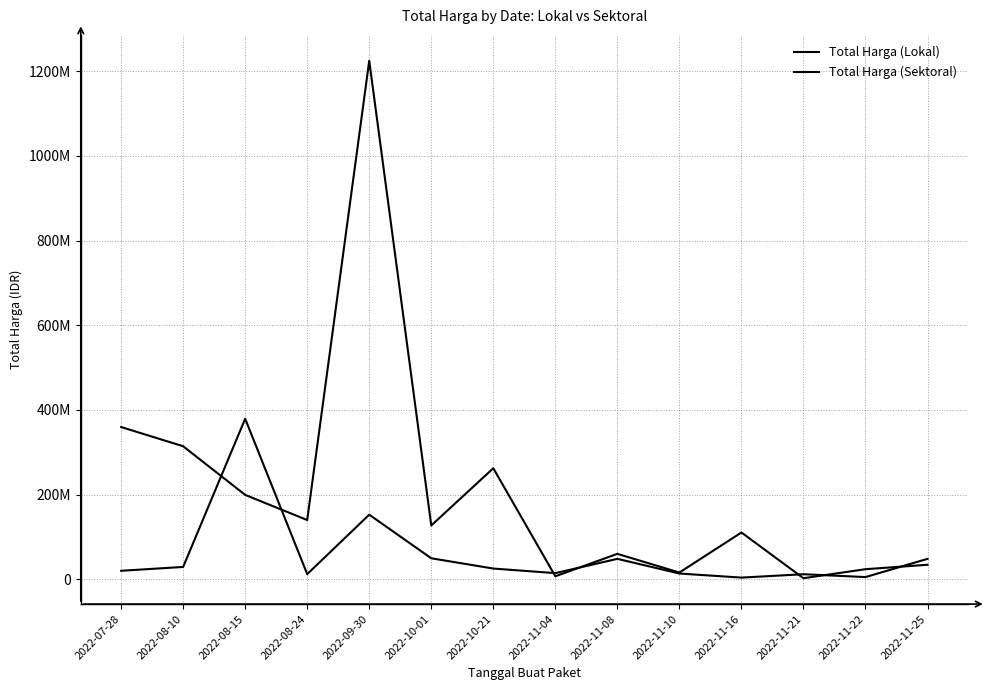

Does the chart display data point markers on the line(s)?

No